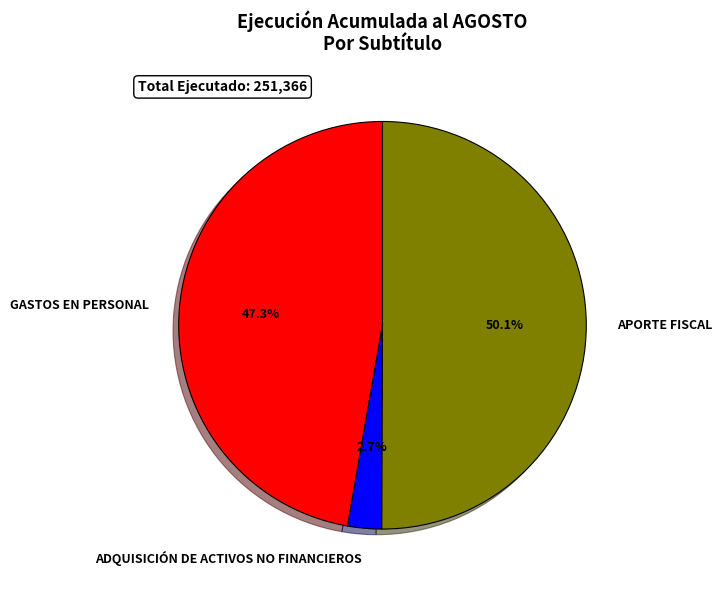

Does ADQUISICIÓN DE ACTIVOS NO FINANCIEROS account for over 50% of the chart?

No